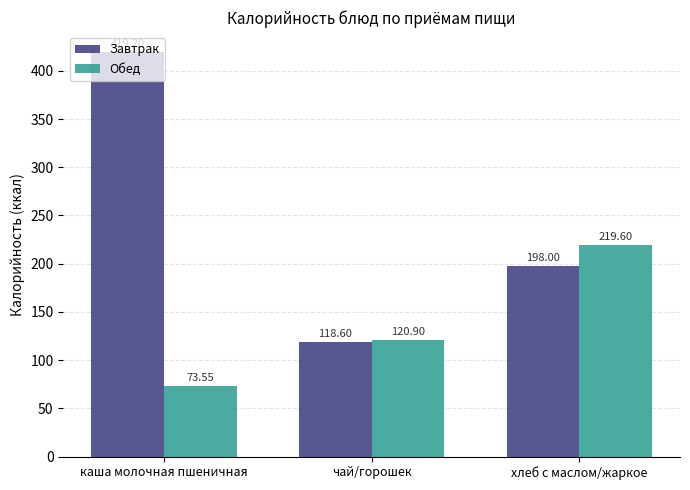

What is the sum of the Завтрак values at каша молочная пшеничная and хлеб с маслом/жаркое?

617.2